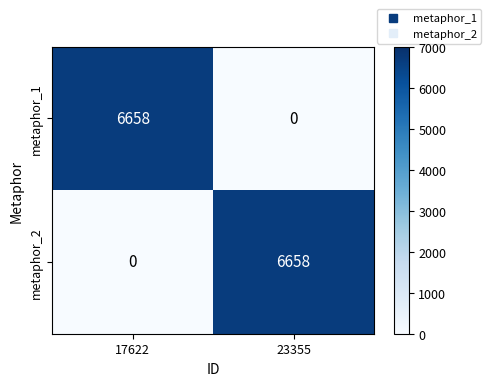

What is the total value across all series at 23355?

6658